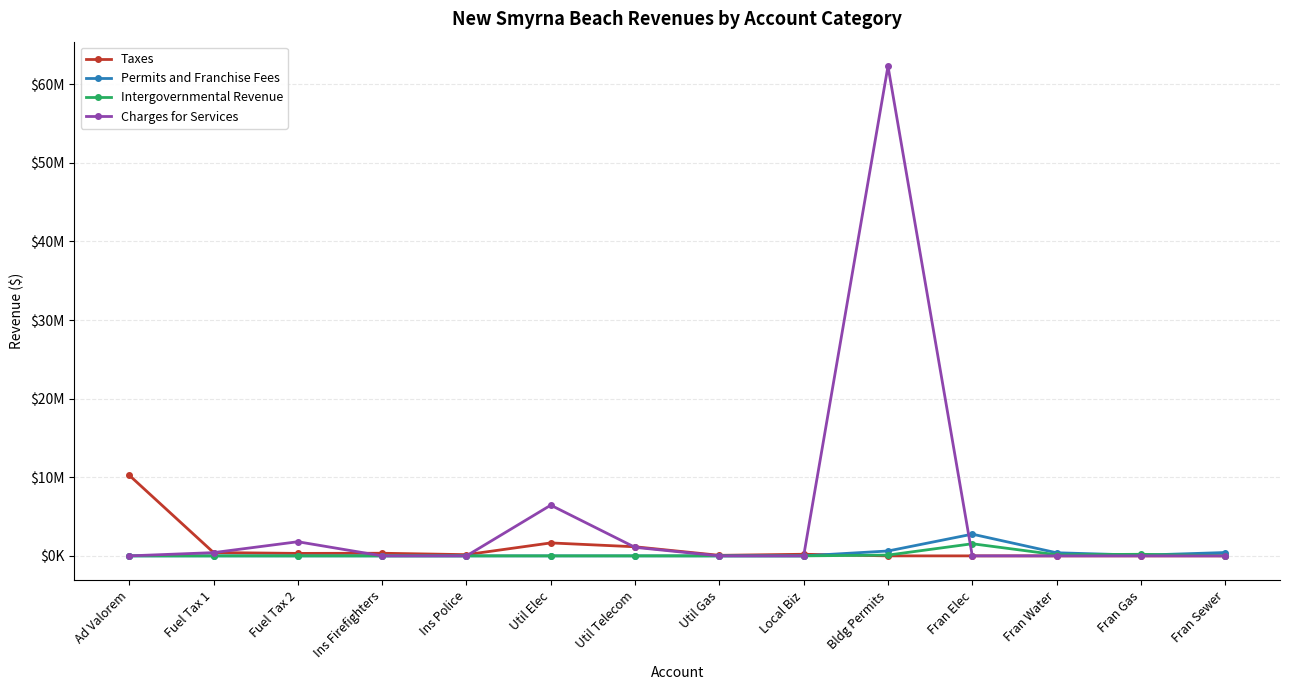

Does the chart have visible grid lines?

Yes